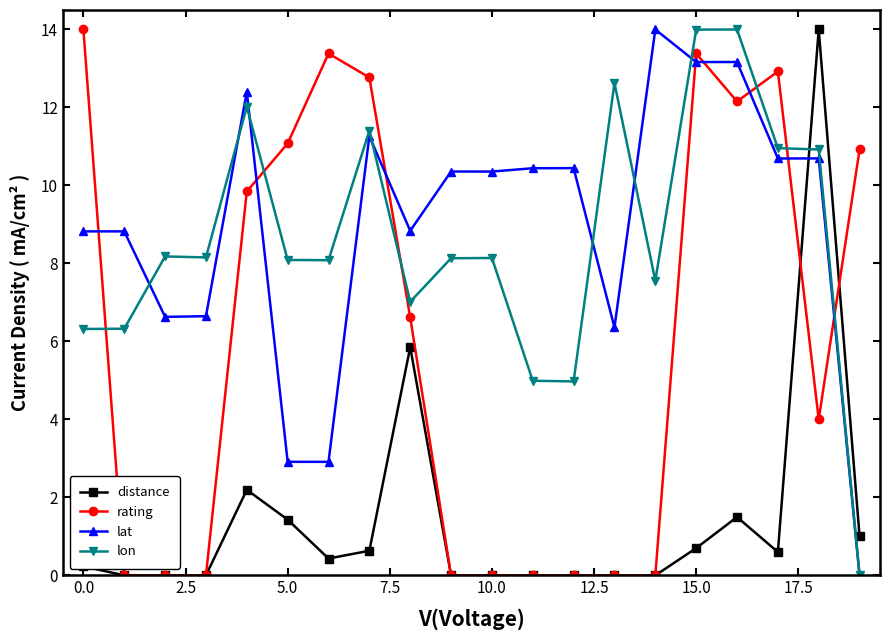

At how many categories does at least one series exceed 2?

20